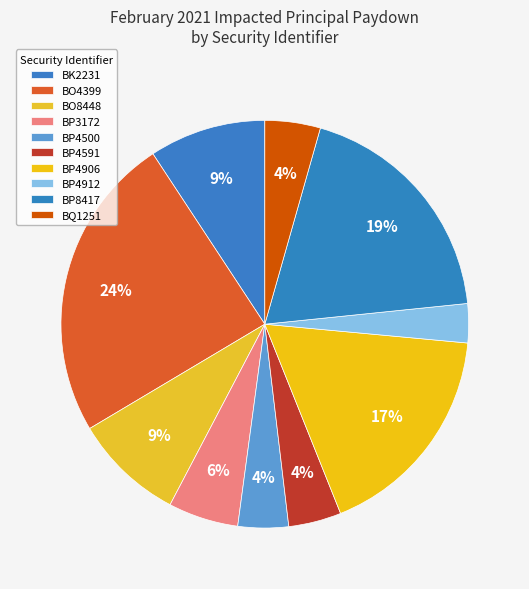

Count the number of slices in the pie.

10